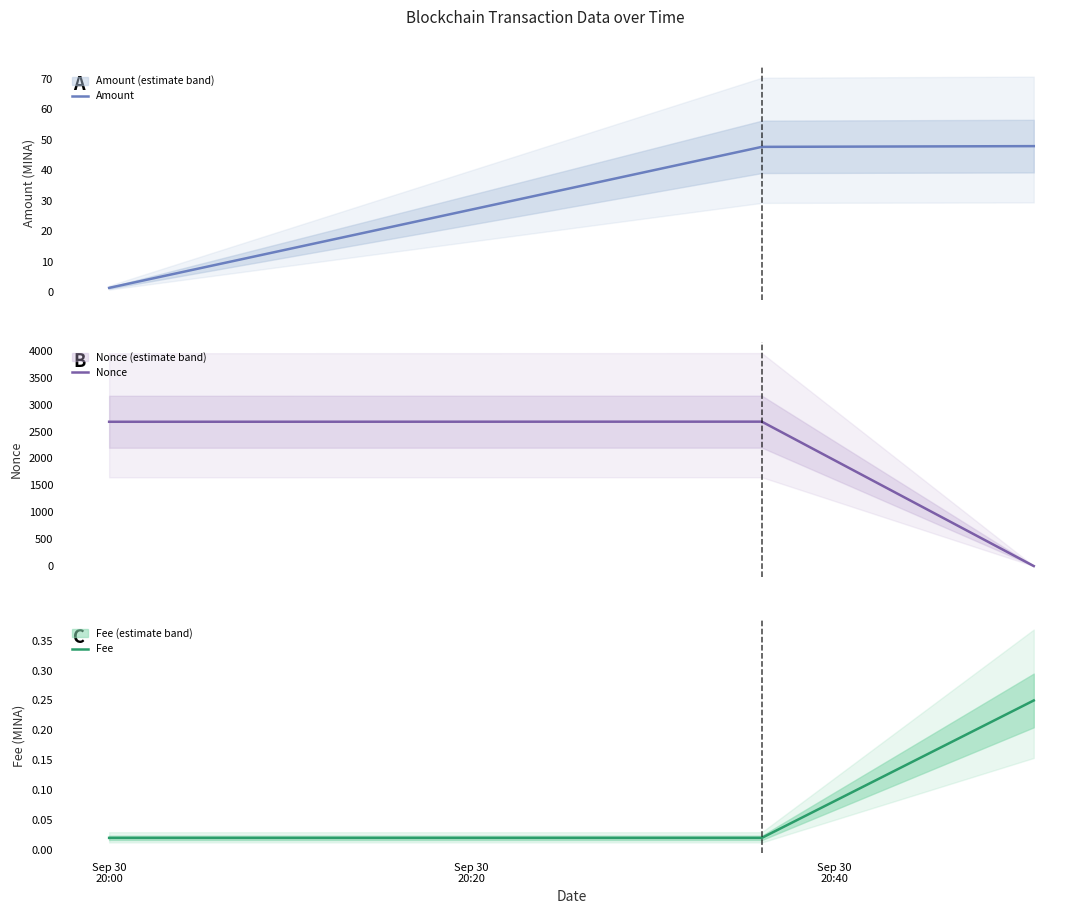

Is this an area chart (filled region under the line)?

No